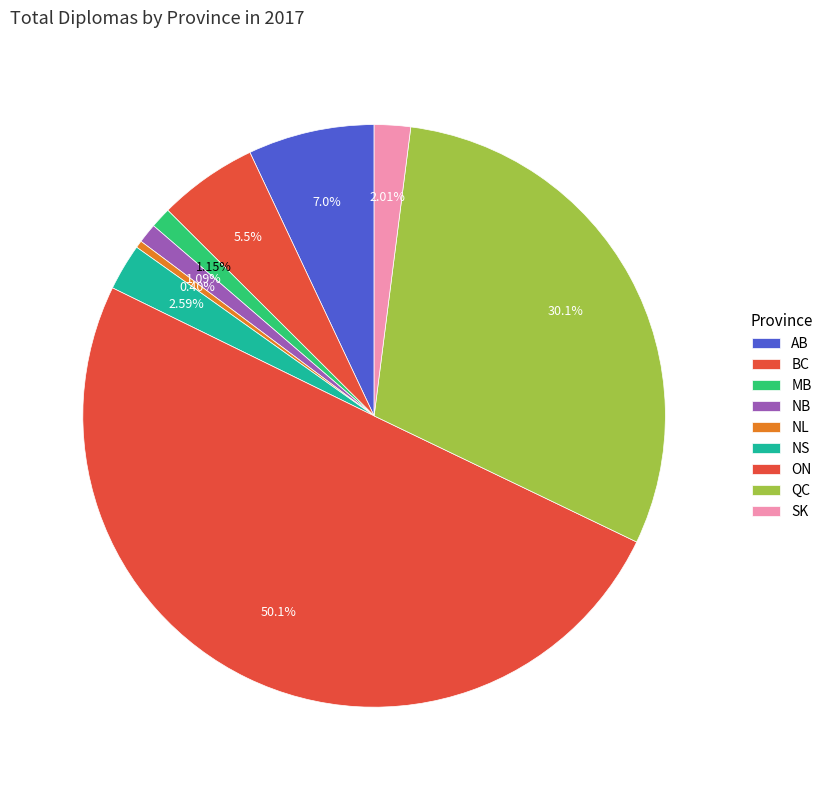

Combined, do NB and NS account for over 50%?

No